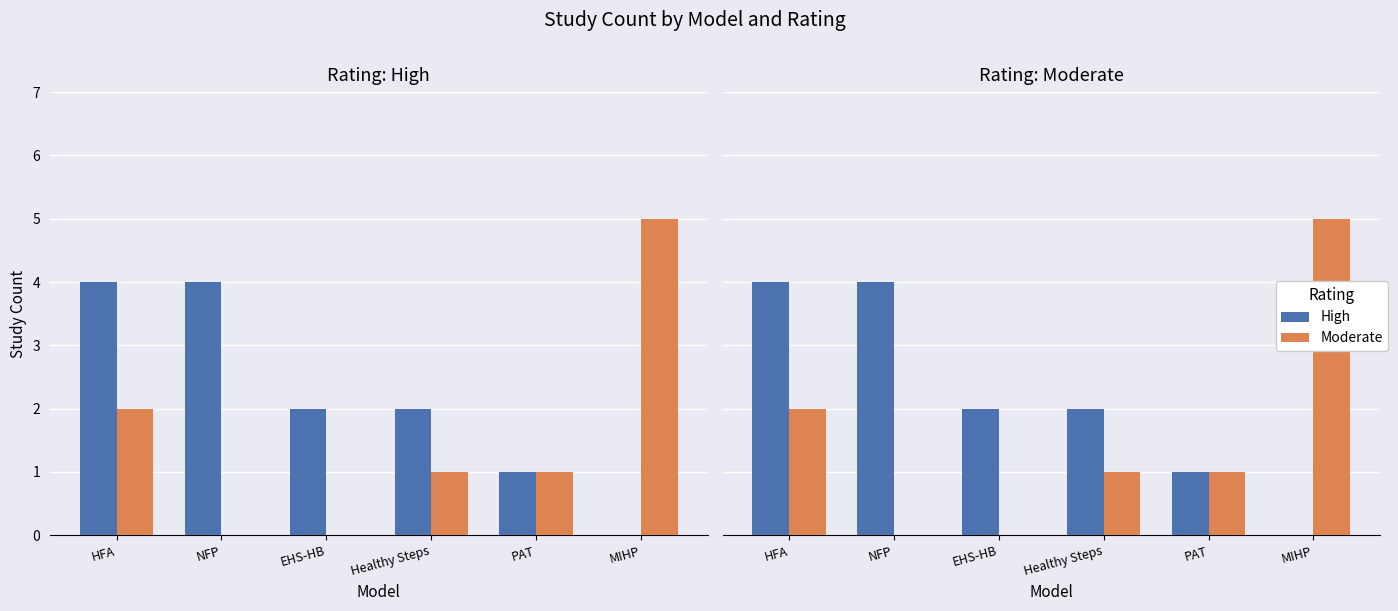

Count the number of data series in this chart.

2